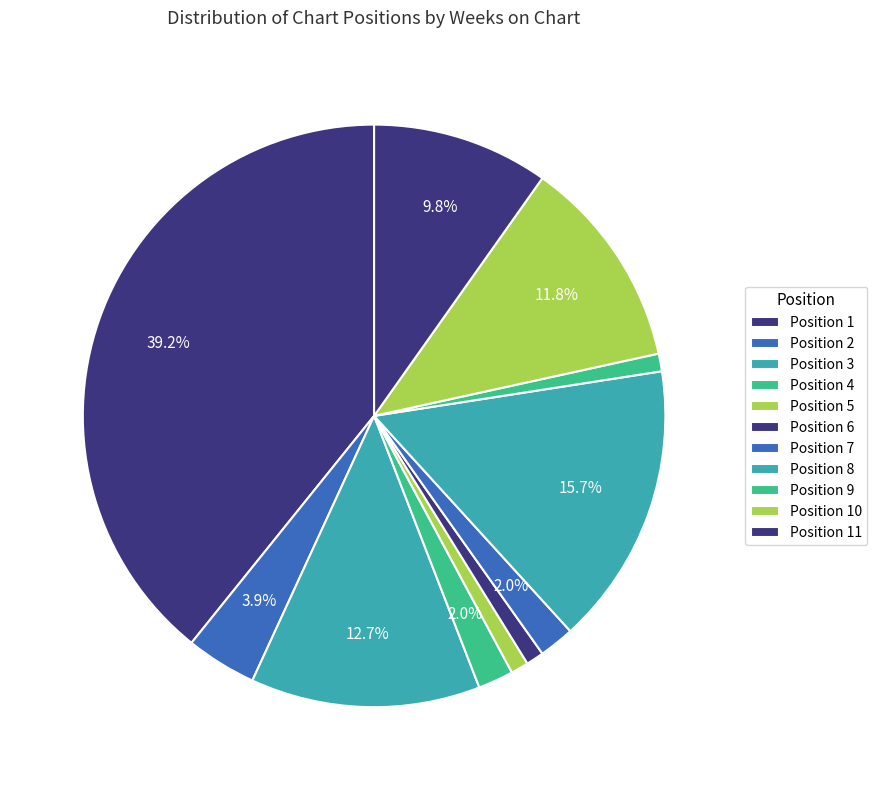

Count the number of slices in the pie.

11